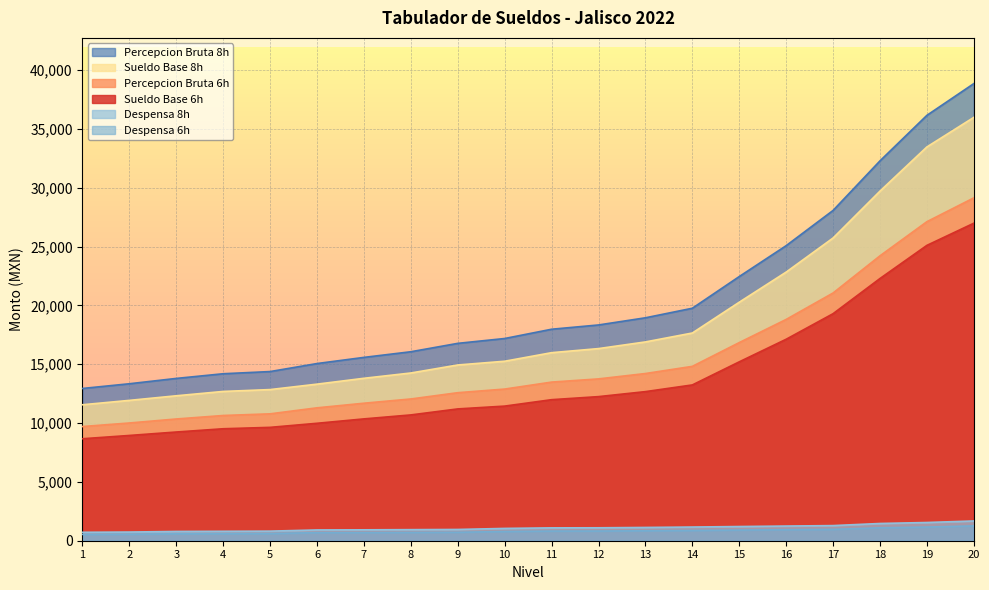

What is the maximum value shown in the chart?

38852.0